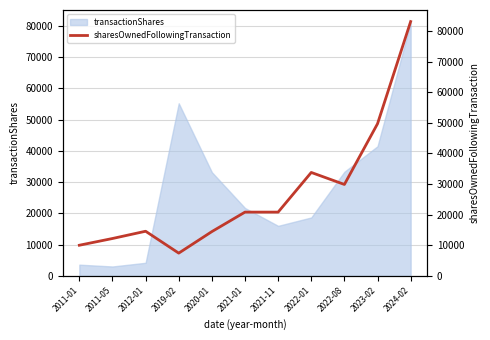

What value does the data have at 2019-02?

7423